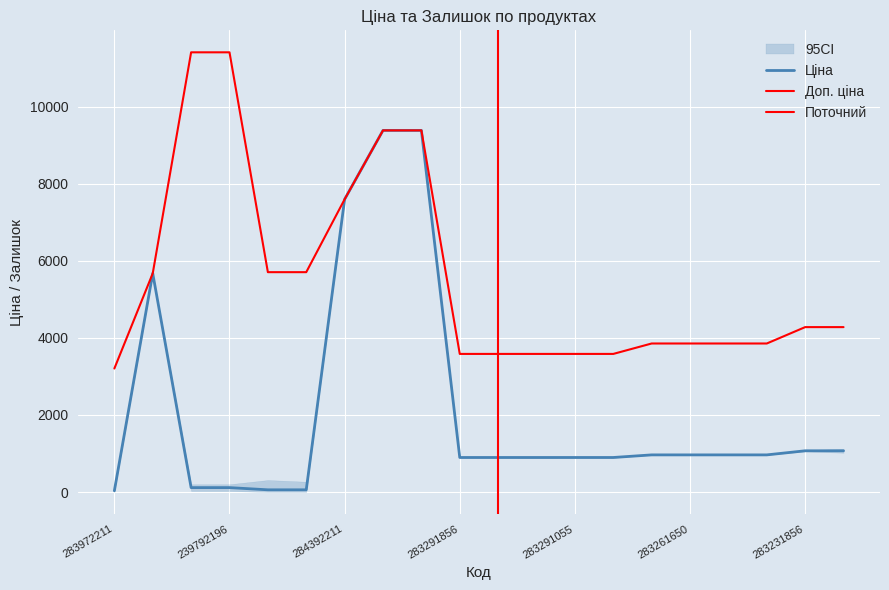

Which series has the largest range (max minus min)?

Ціна